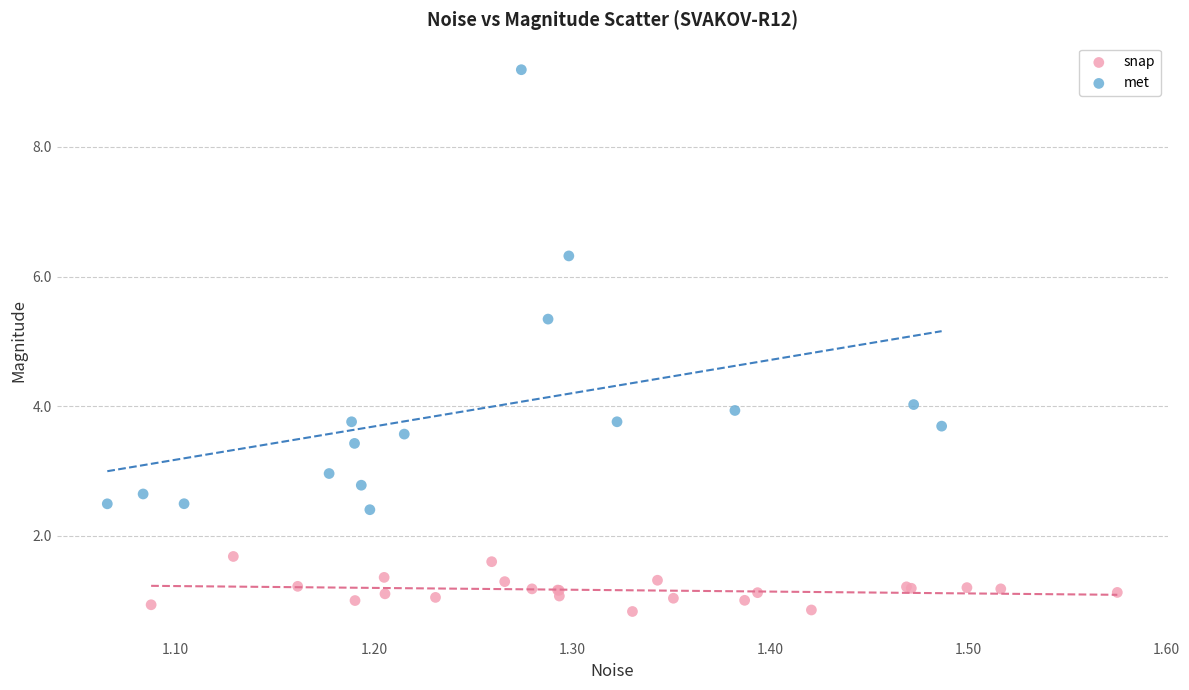

What are all the series names shown in the legend?

snap, met